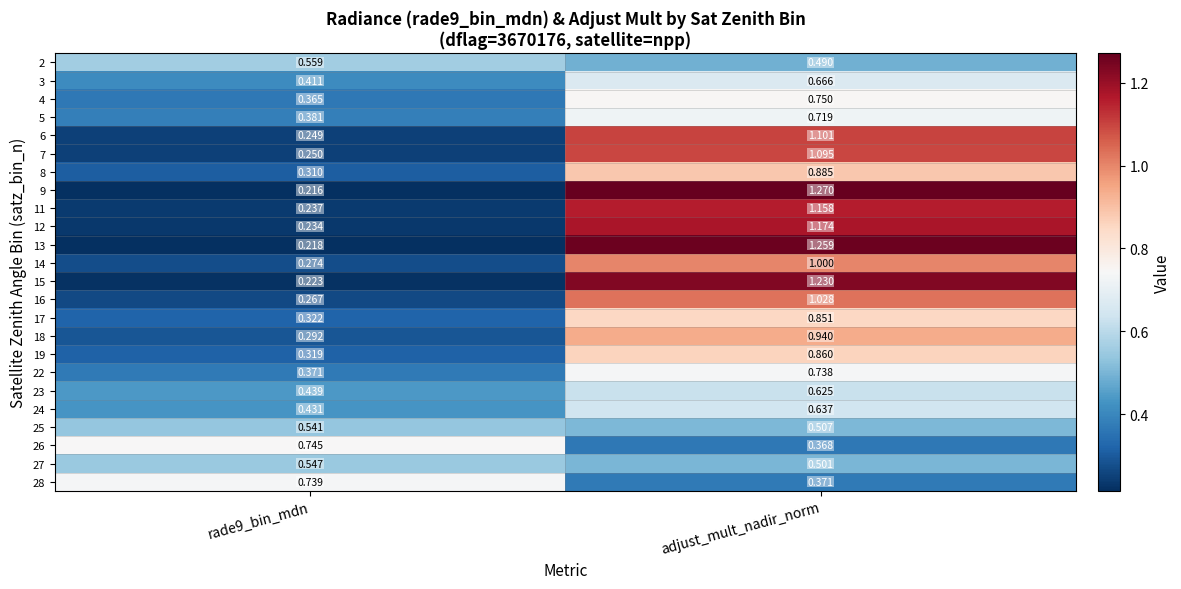

At which label does 13 first exceed 1?

adjust_mult_nadir_norm